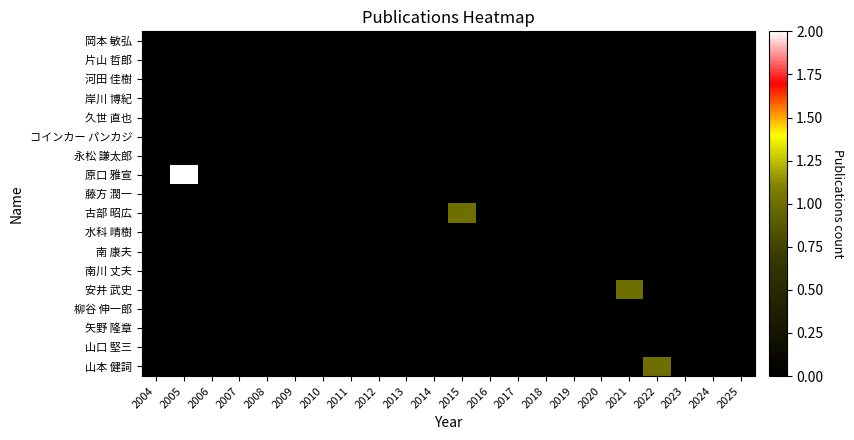

List the series in order of their peak value, highest first.

原口 雅宣, 古部 昭広, 安井 武史, 山本 健詞, 岡本 敏弘, 片山 哲郎, 河田 佳樹, 岸川 博紀, 久世 直也, コインカー パンカジ, 永松 謙太郎, 藤方 潤一, 水科 晴樹, 南 康夫, 南川 丈夫, 柳谷 伸一郎, 矢野 隆章, 山口 堅三